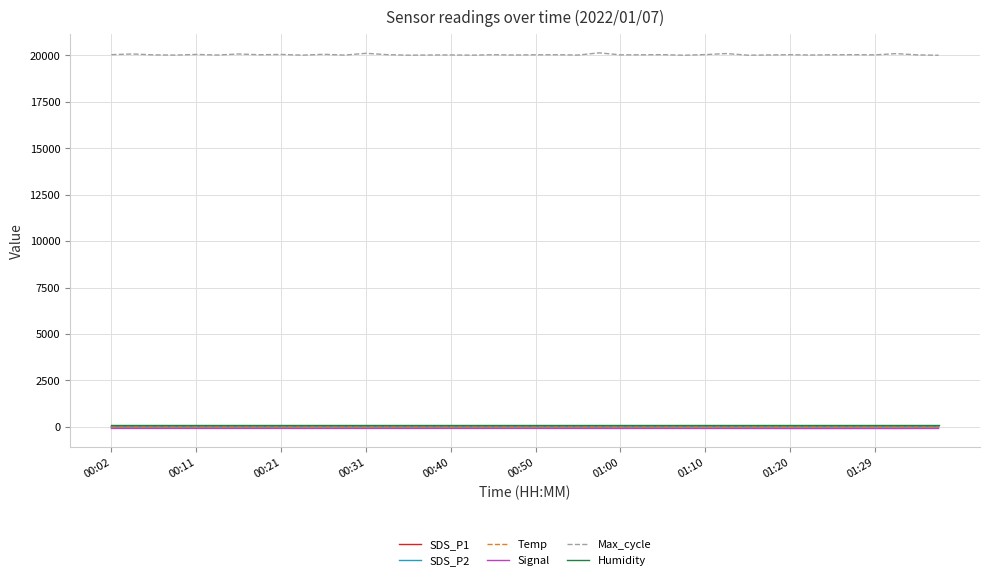

True or false: SDS_P2 and Max_cycle intersect in this chart.

False